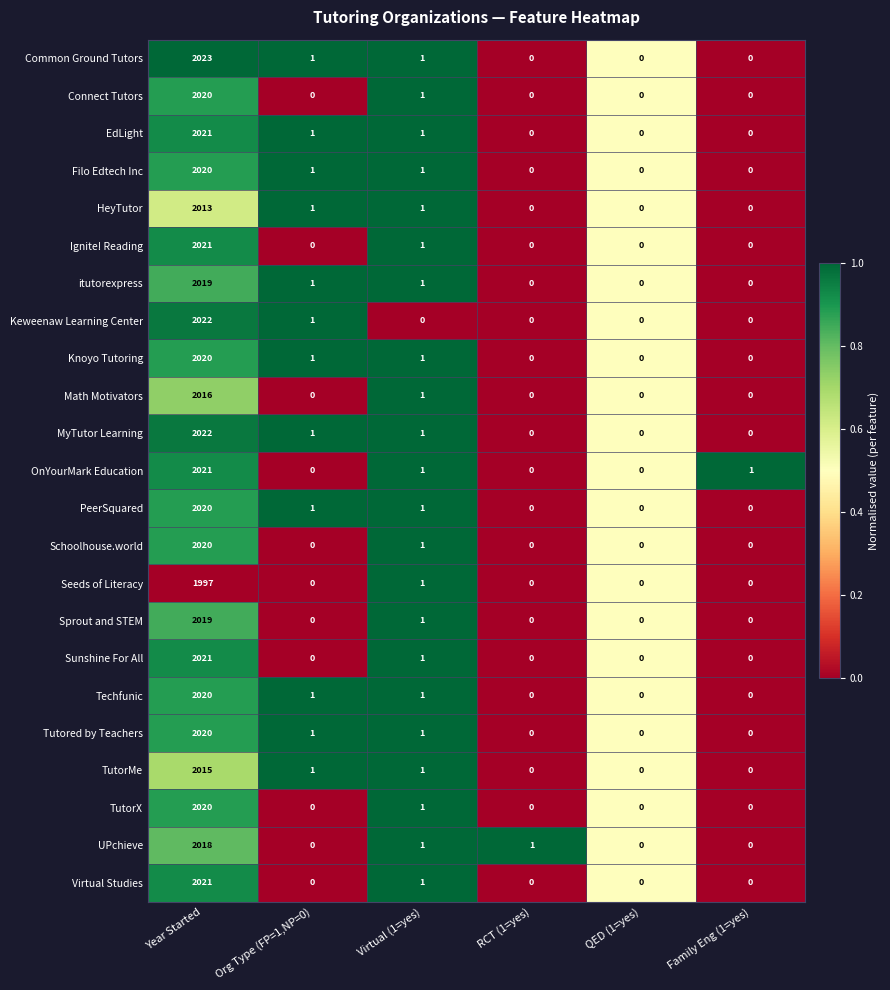

What is the sum of all Connect Tutors values?

2021